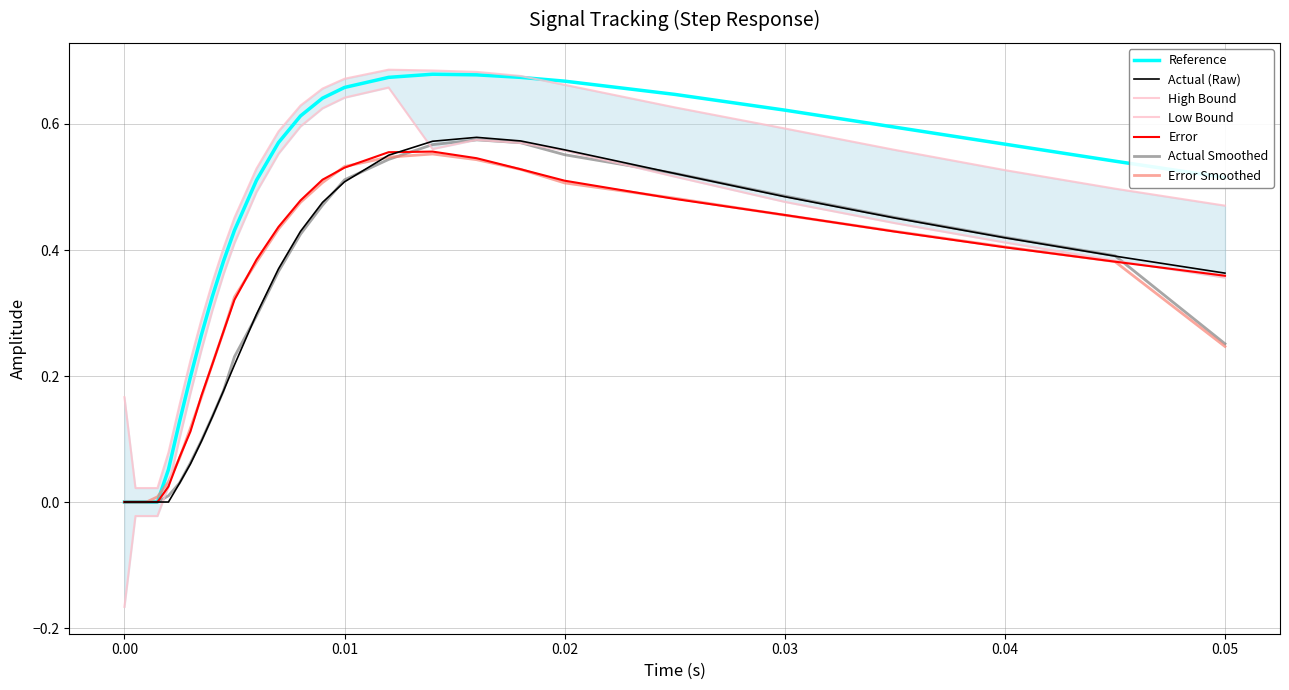

Is the value of actual at error greater than the value of low at low?

Yes